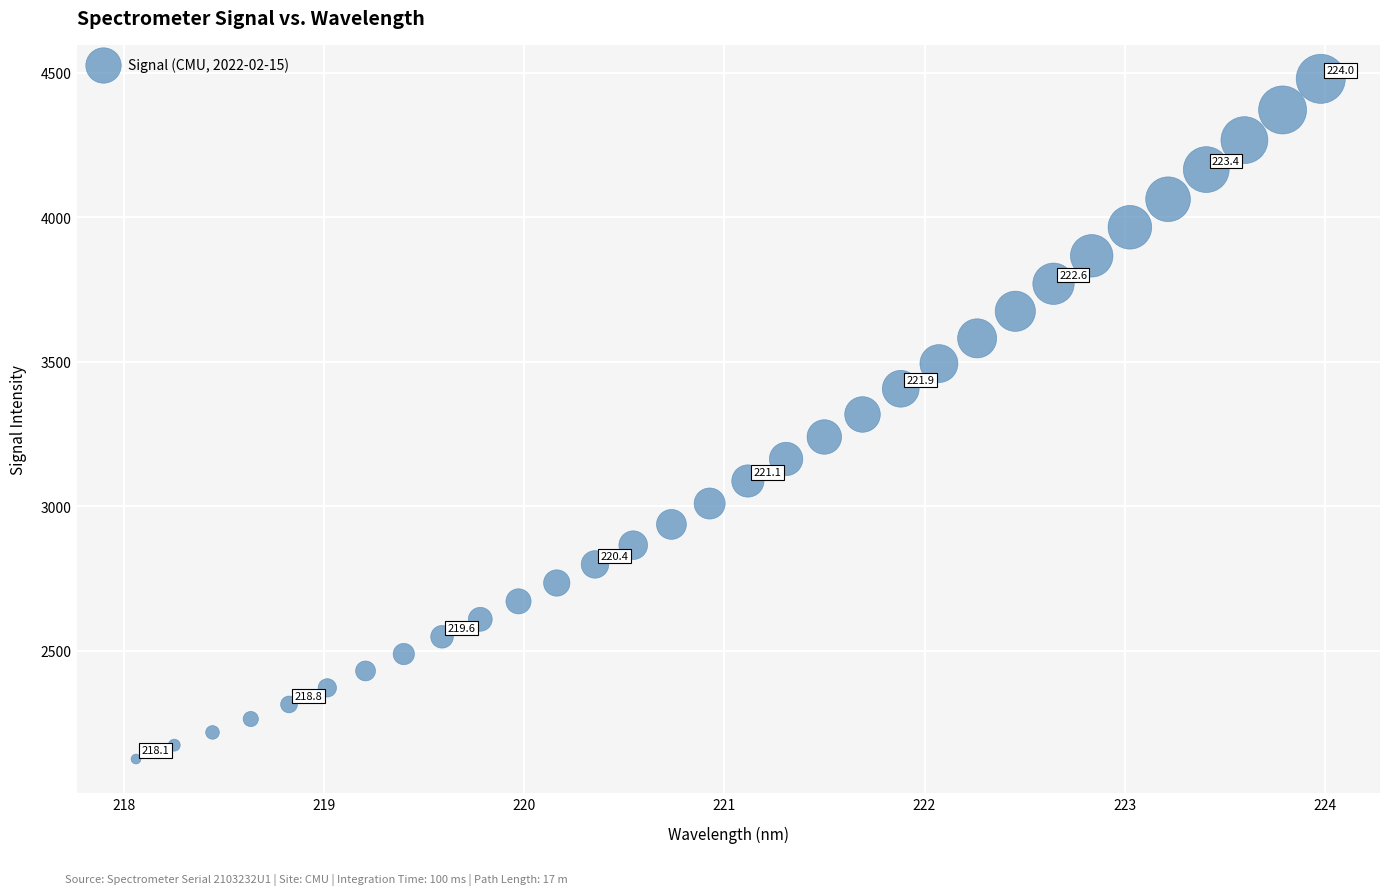

What is the range of X values (max minus min)?

5.9